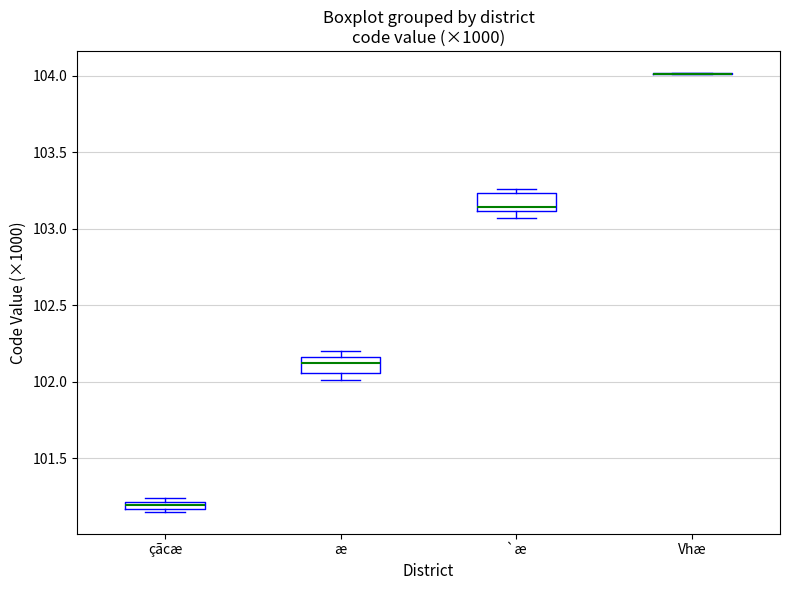

Where is the lower edge of the box for æ on the y-axis? The values are not printed on the chart, so give them approximately, as read against the axis.

102.05